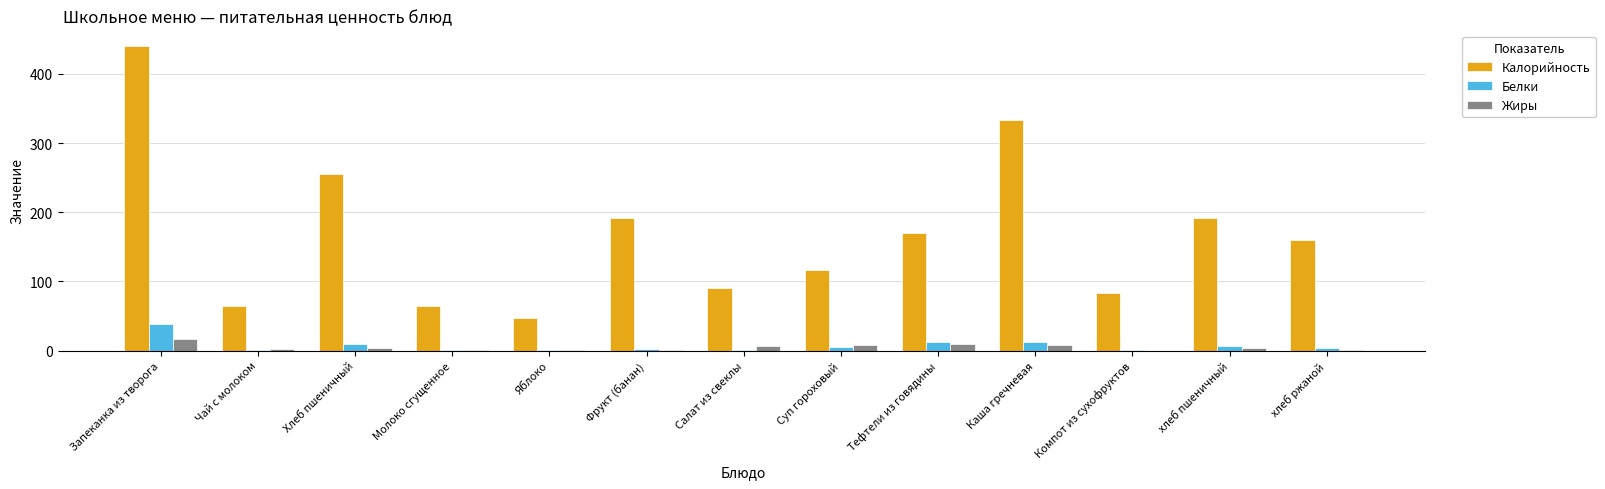

What is the total value across all series at Молоко сгущенное?

67.0